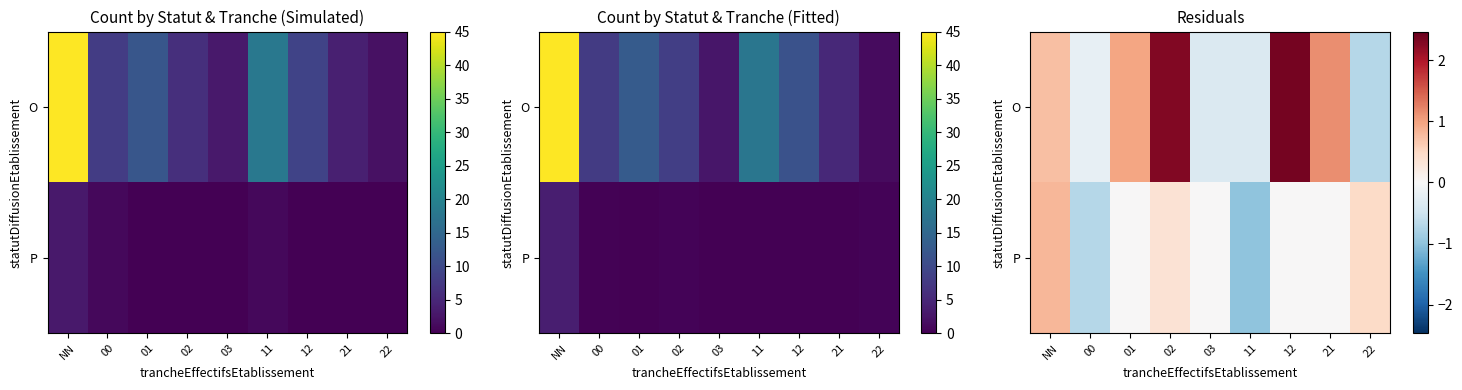

What is the sum of the P values at 00 and 22?

-0.2